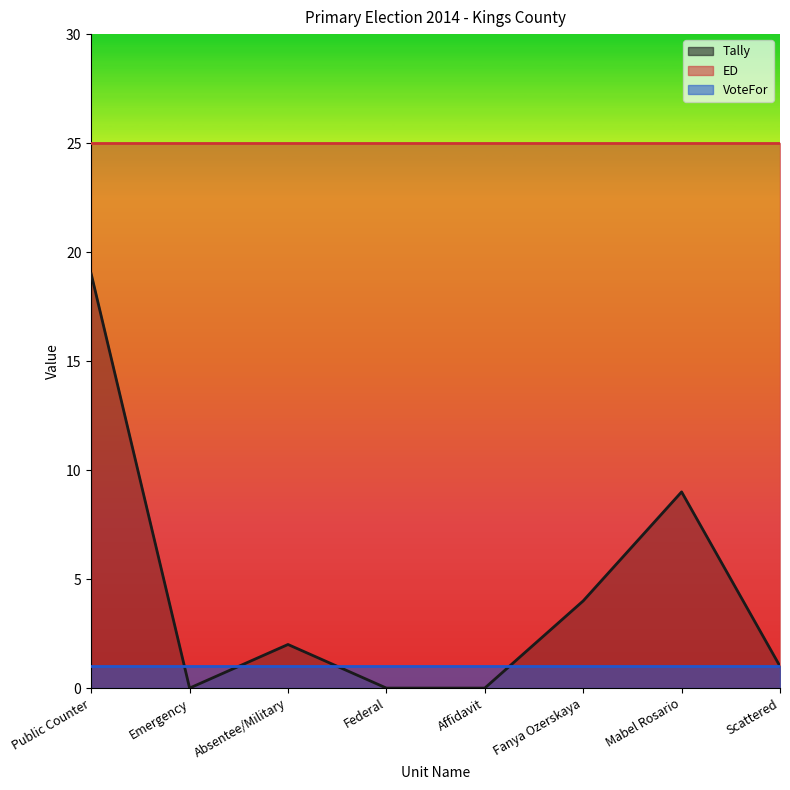

True or false: Tally has more than 2 points higher than both neighbors.

False